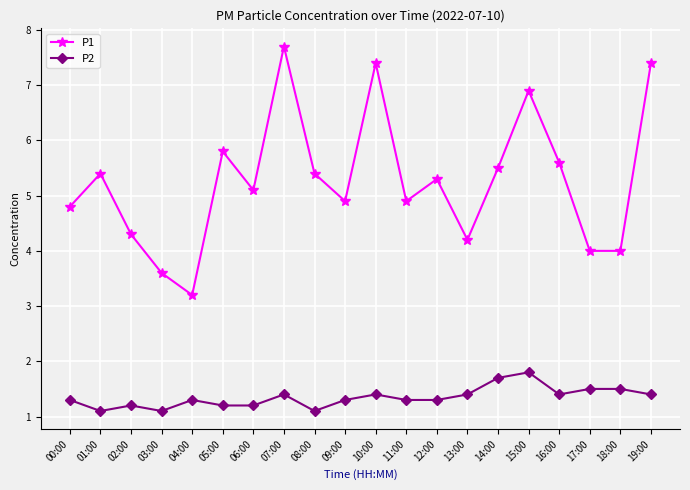

What is the approximate value of P2 at 16:00?

1.4